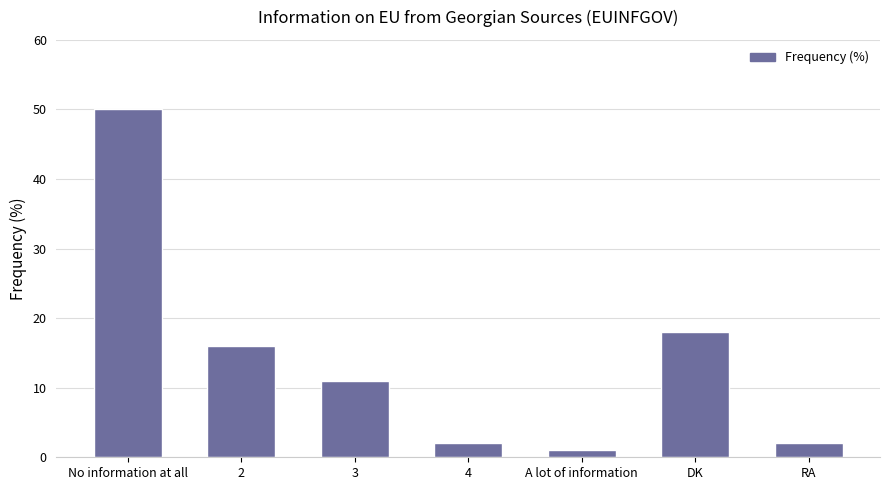

What is the average value?

14